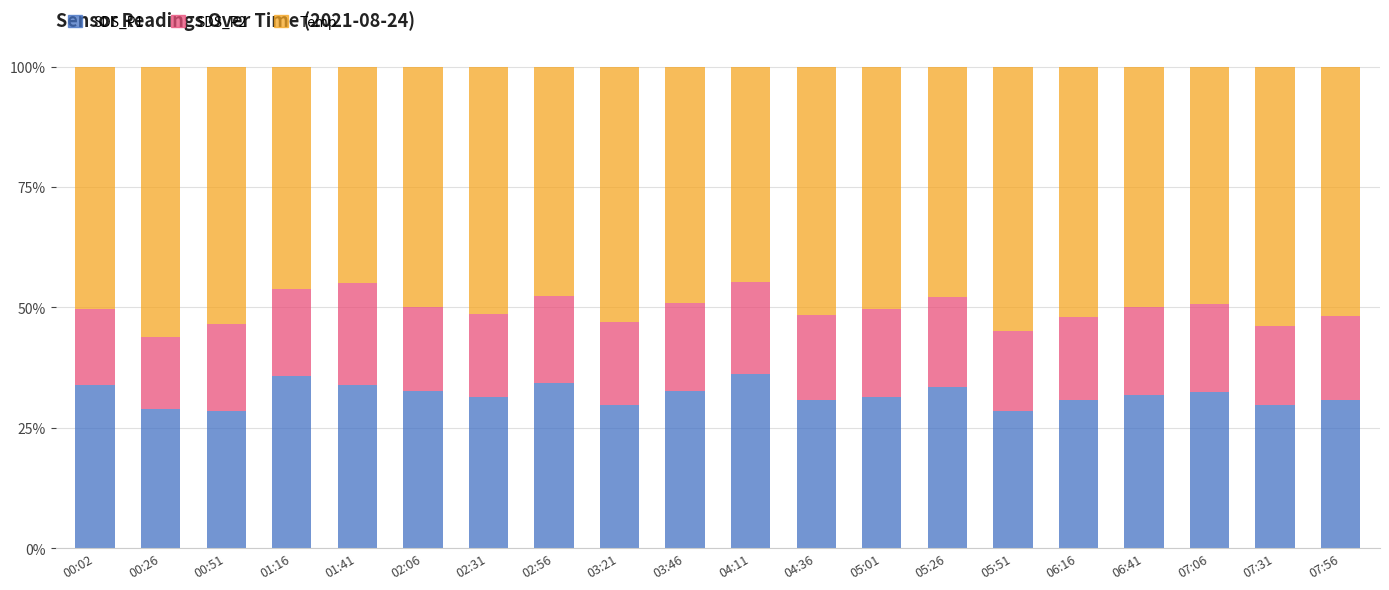

True or false: SDS_P1 has a value of 12.1 at 07:06.

False